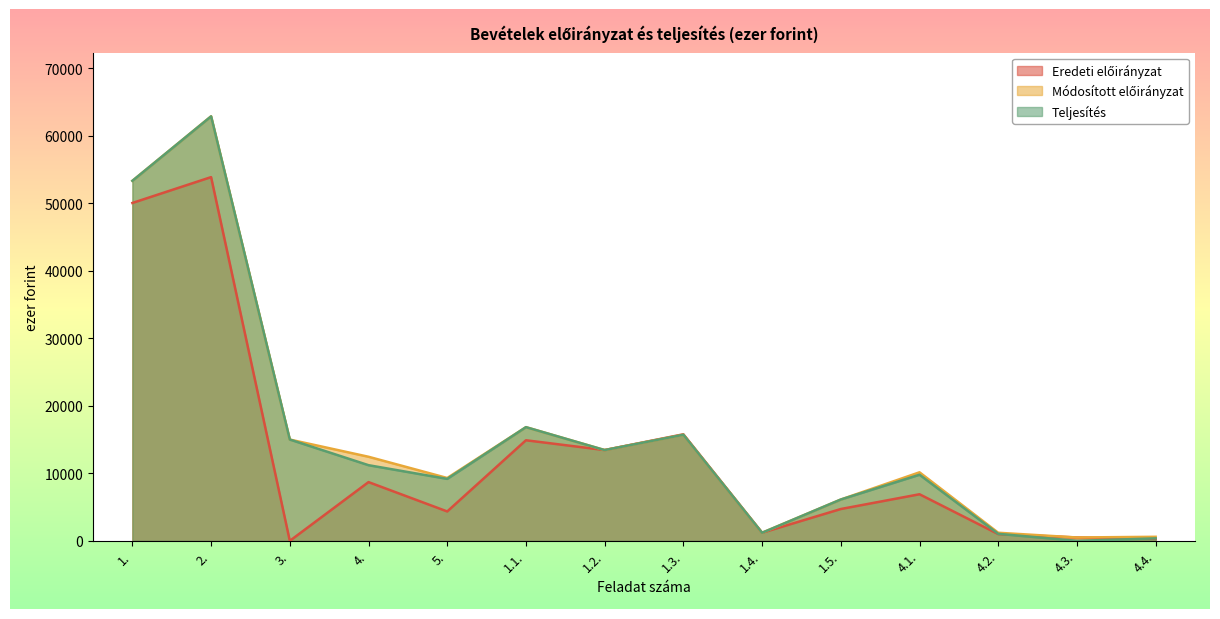

Rank the categories by Módosított előirányzat value from lowest to highest.

4.3., 4.4., 1.4., 4.2., 1.5., 5., 4.1., 4., 1.2., 3., 1.3., 1.1., 1., 2.